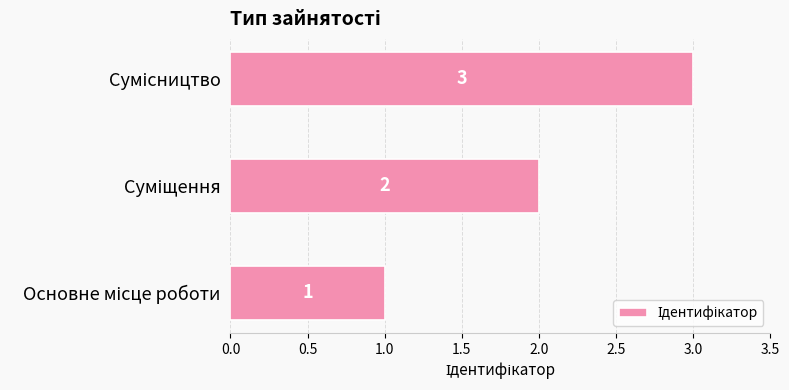

What is the sum of all values?

6